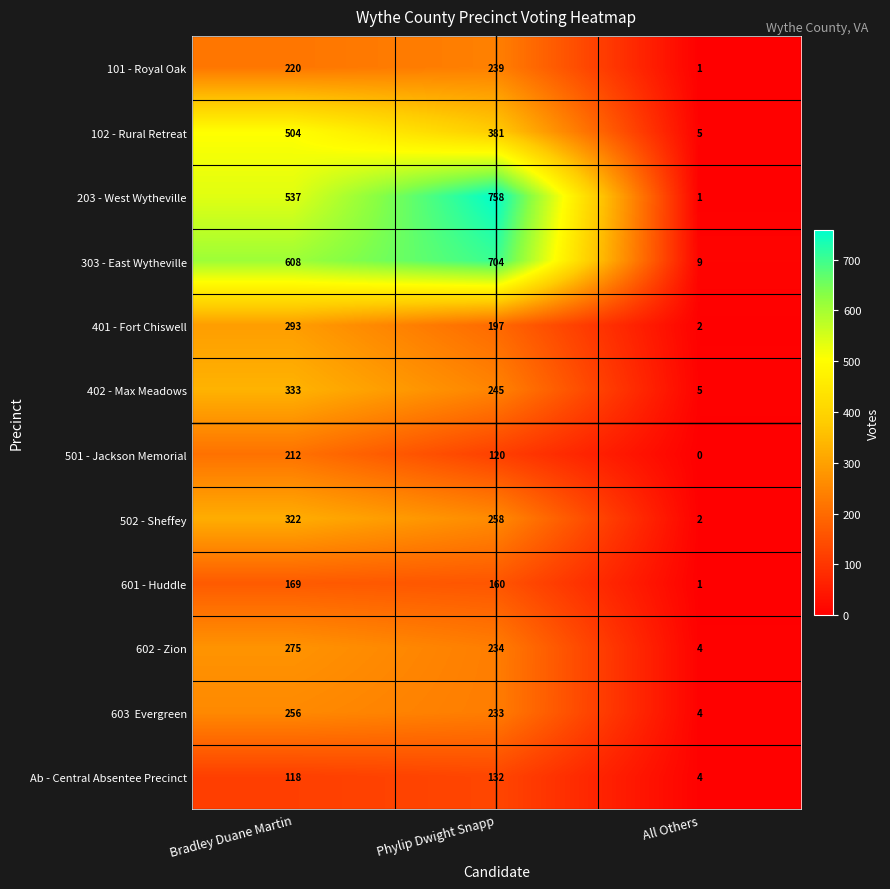

What is the sum of the 203 - West Wytheville values at Phylip Dwight Snapp and All Others?

759